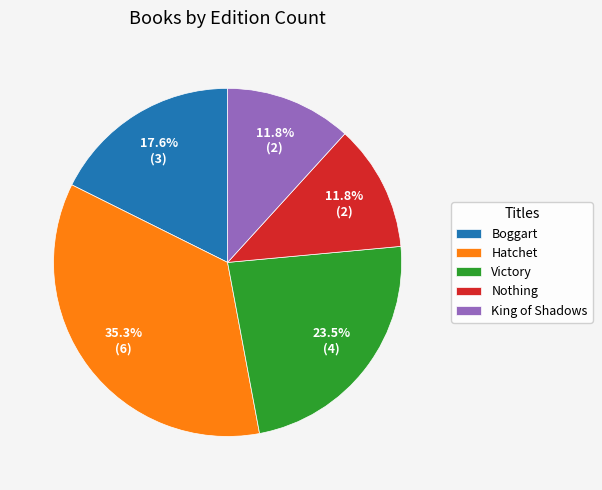

How many slices are in this pie chart?

5